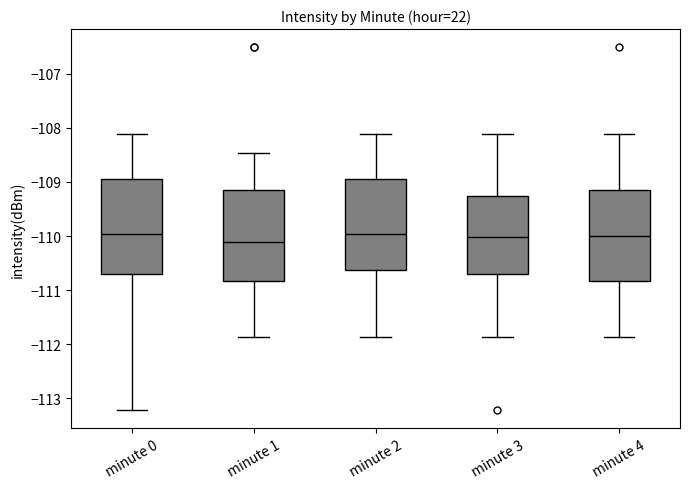

Reading left to right, transcribe this box plot: for each box, give where its median line is, the range the box spans, and where its two whiskers end, as read against the y-axis. The values are not printed on the chart, so give them approximately, as read against the axis.

minute 0: median -110.0, box -110.7 to -108.9, whiskers -113.2 to -108.1
minute 1: median -110.1, box -110.8 to -109.2, whiskers -111.9 to -108.5
minute 2: median -110.0, box -110.6 to -108.9, whiskers -111.9 to -108.1
minute 3: median -110.0, box -110.7 to -109.3, whiskers -111.9 to -108.1
minute 4: median -110.0, box -110.8 to -109.2, whiskers -111.9 to -108.1